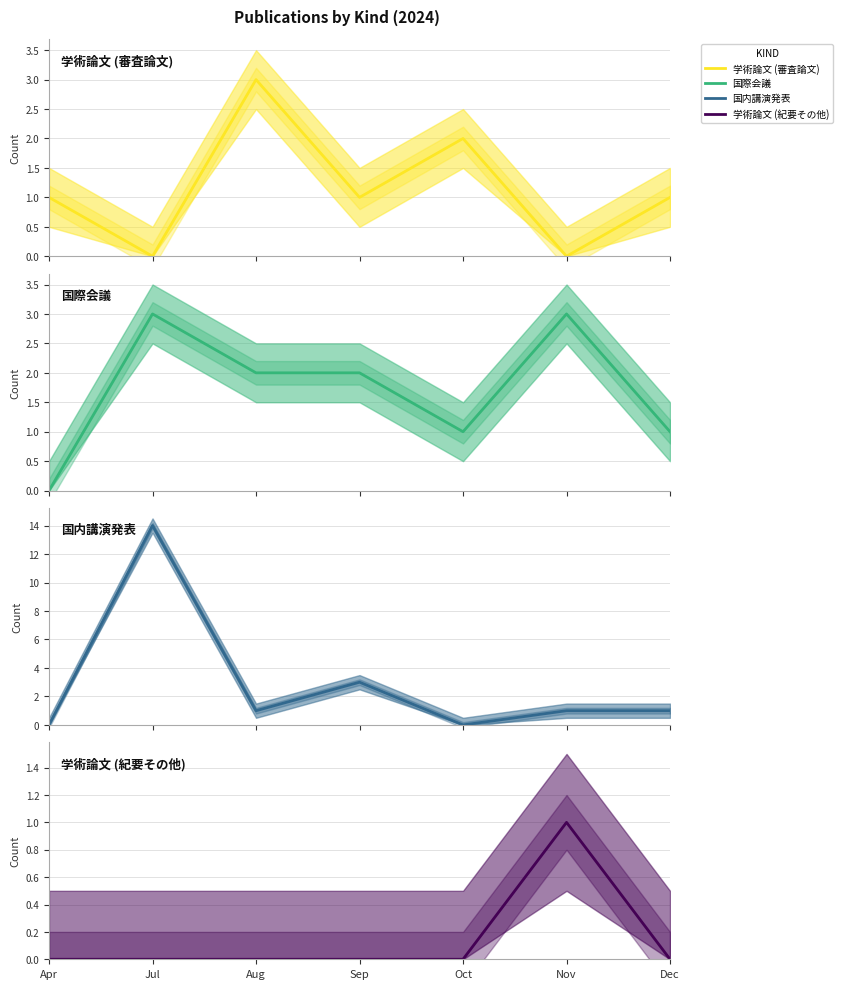

Is the value of 国際会議 at Aug greater than the value of 国内講演発表 at Dec?

Yes